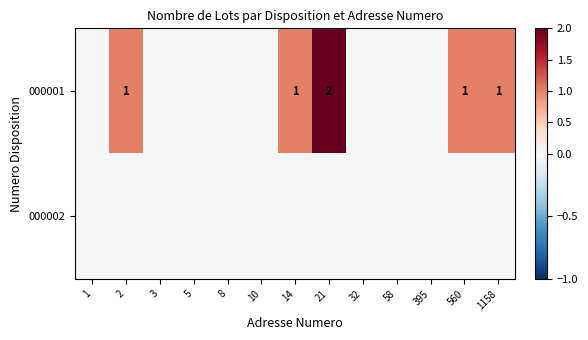

How many distinct data groups are displayed?

2